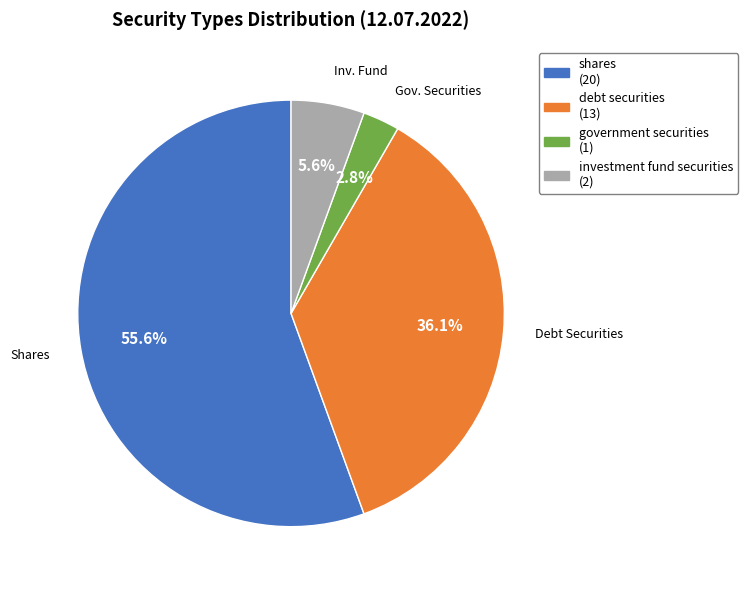

Which has a higher value, investment fund securities or government securities?

investment fund securities